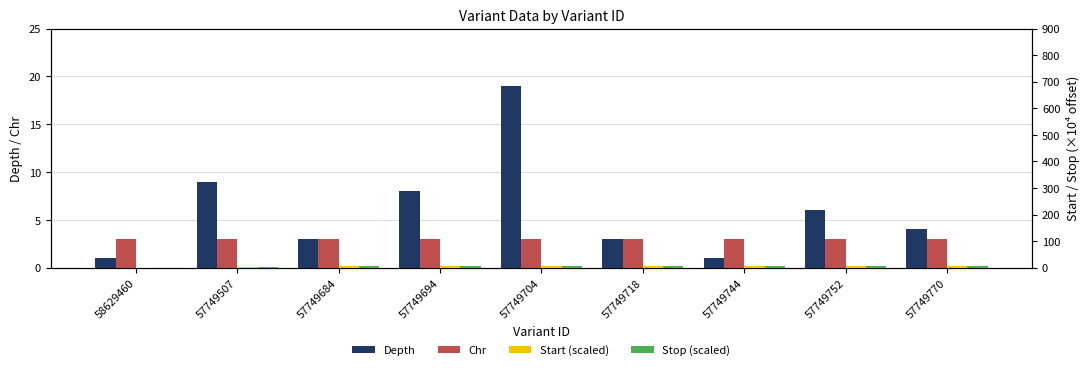

At which category does the chart reach its minimum across all series?

58629460